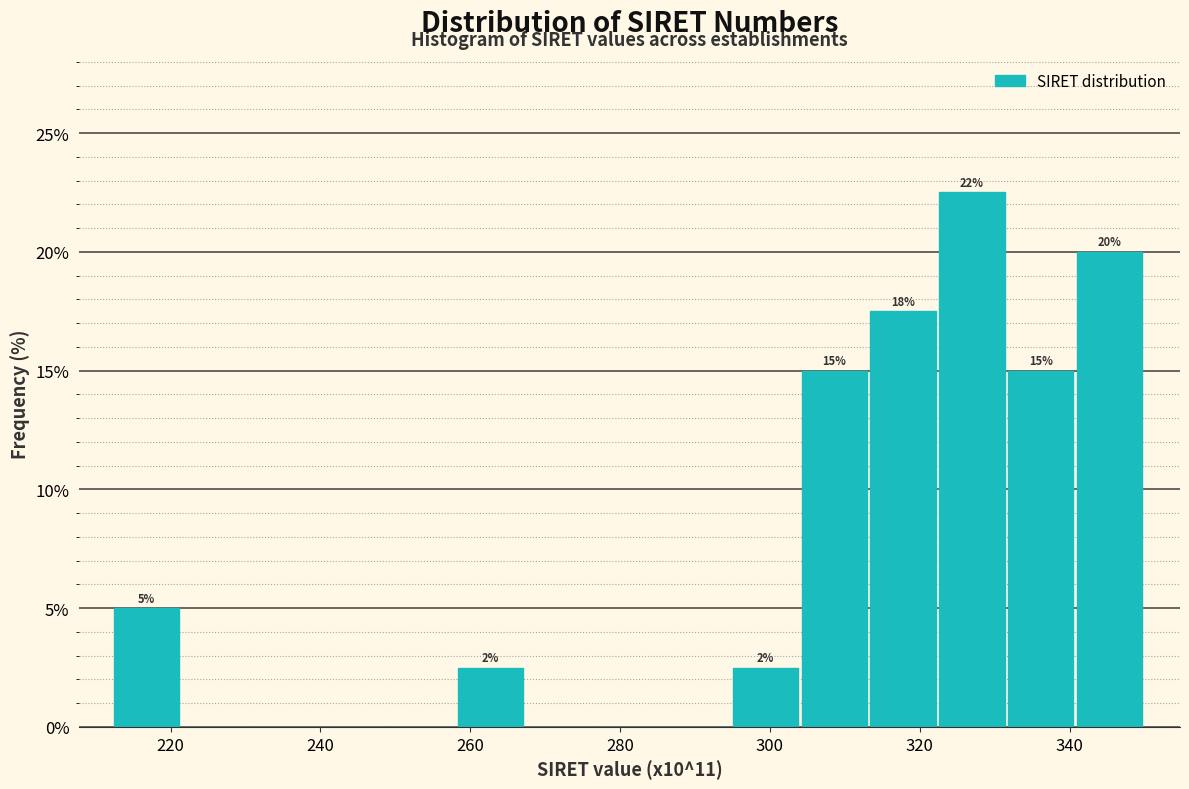

Which range on the x-axis has the tallest bar?

322 to 332